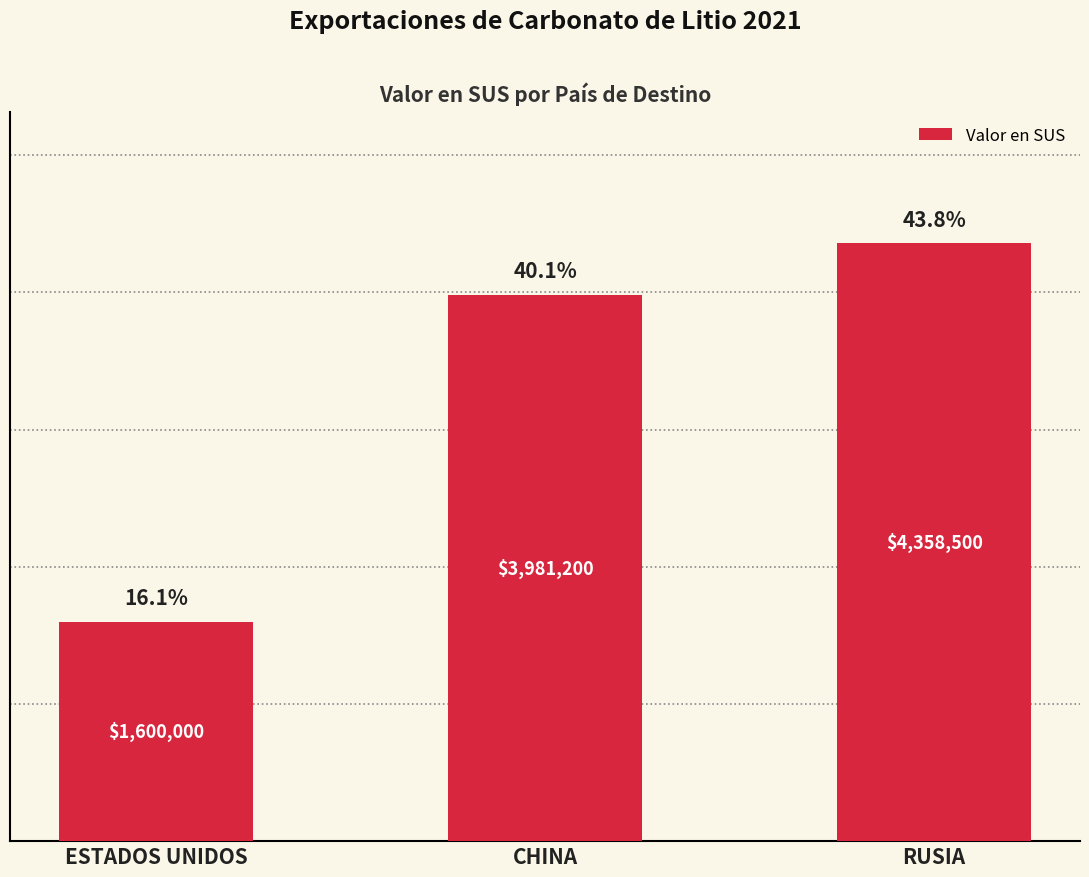

What is the value of the 1st bar from the left?

1600000